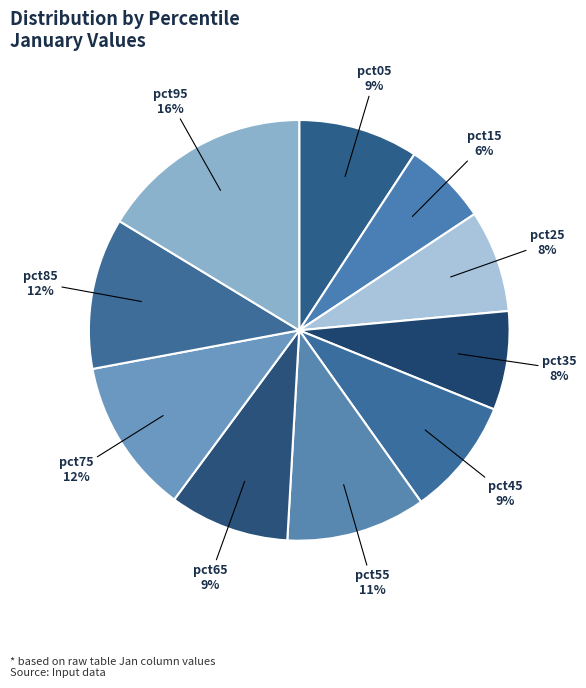

To the nearest percent, what is the combined percentage of pct25 and pct15?

14%